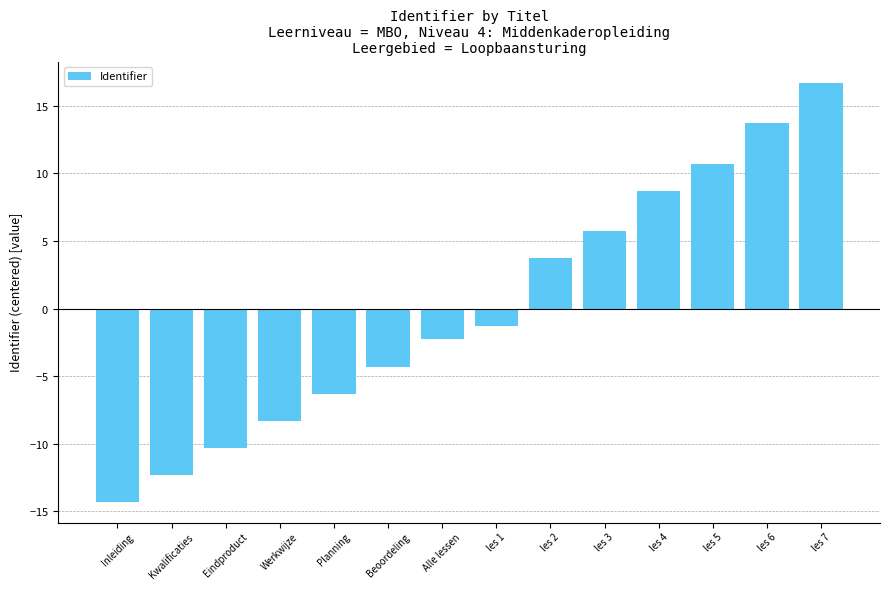

What is the label of the 12th bar from the right?

Eindproduct